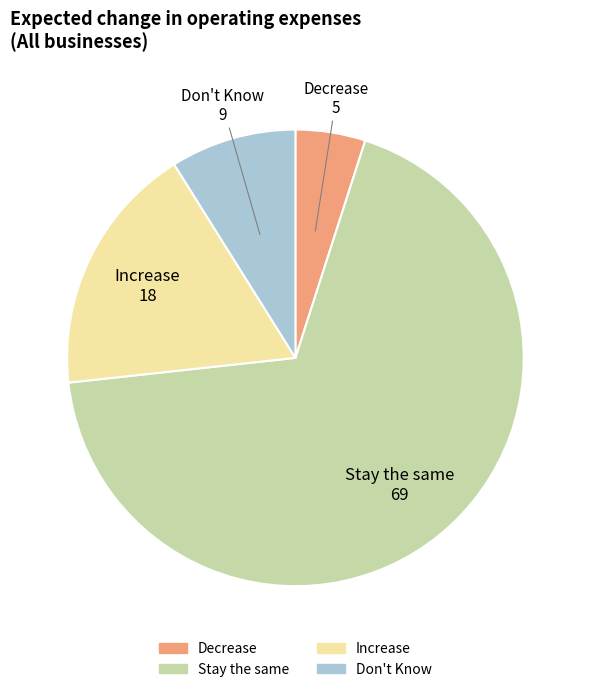

True or false: Increase accounts for 3% of the total.

False